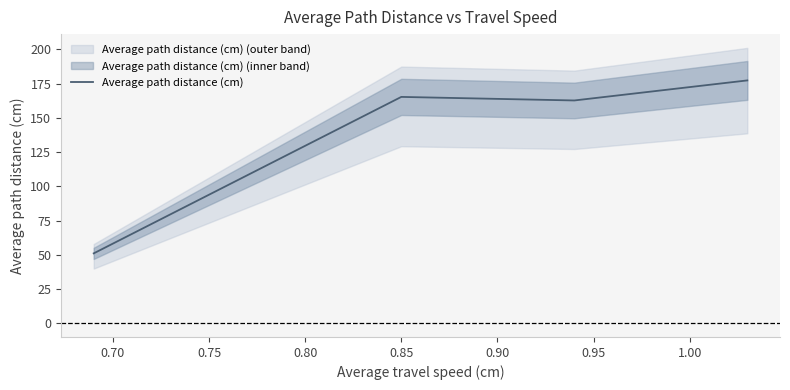

True or false: the data shows 271.1 at 0.80.

False